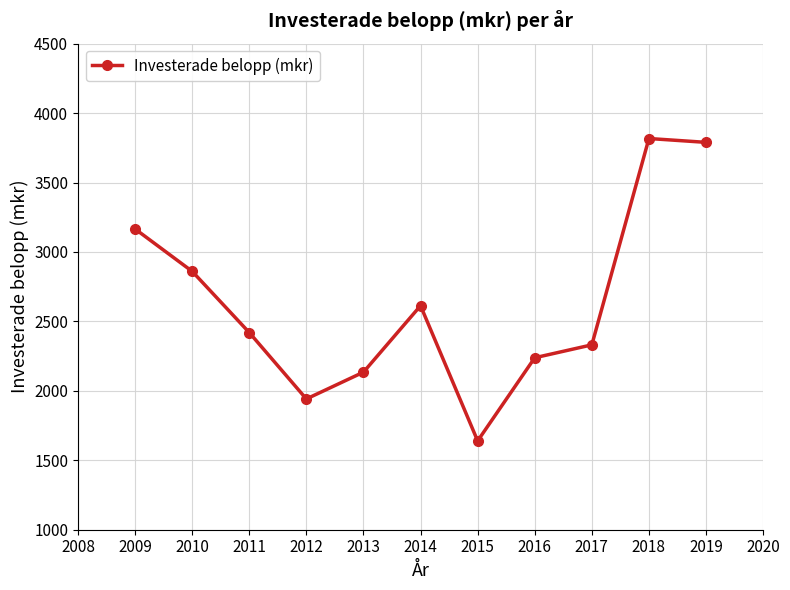

What is the value of the 11th point from the left?

3789.2